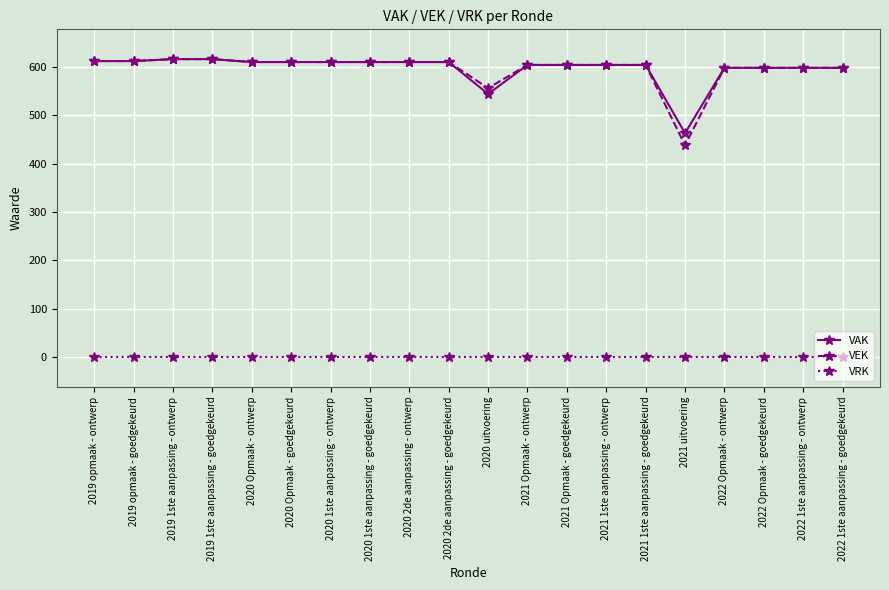

What is the label of the 17th point from the right?

2019 1ste aanpassing - goedgekeurd